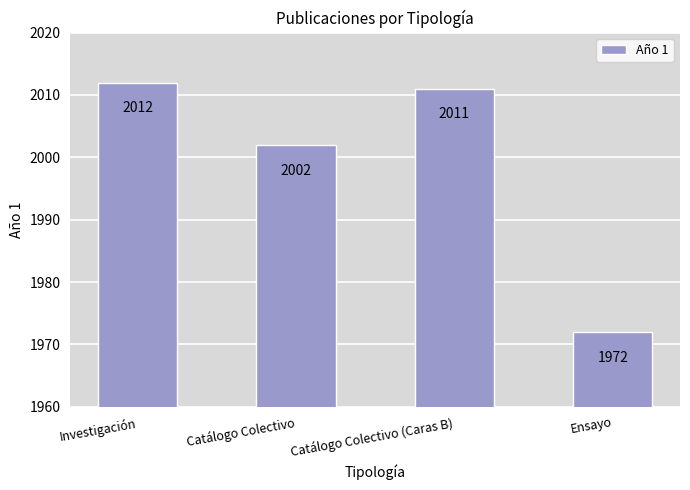

Which label corresponds to the smallest value in the chart?

Ensayo